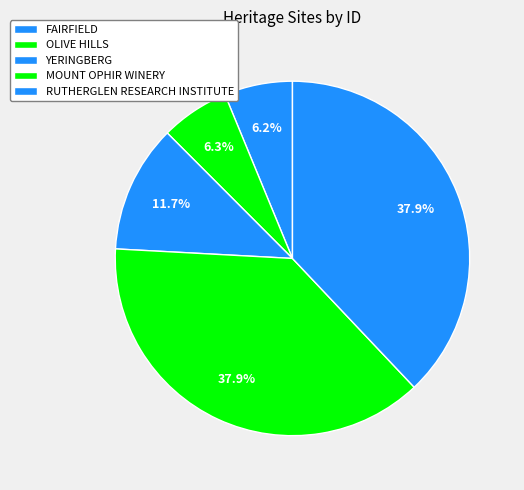

Count the number of slices in the pie.

5